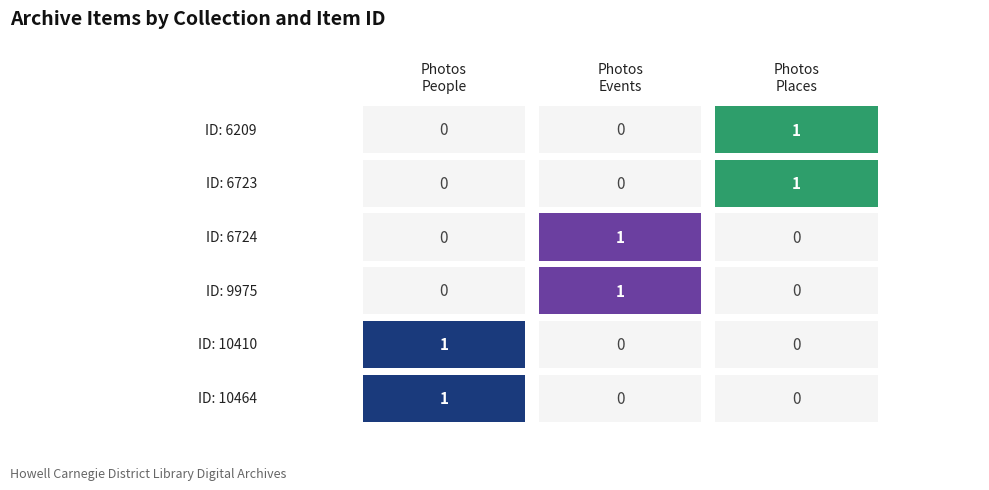

What is the spread (max minus min) of values at 3?

1